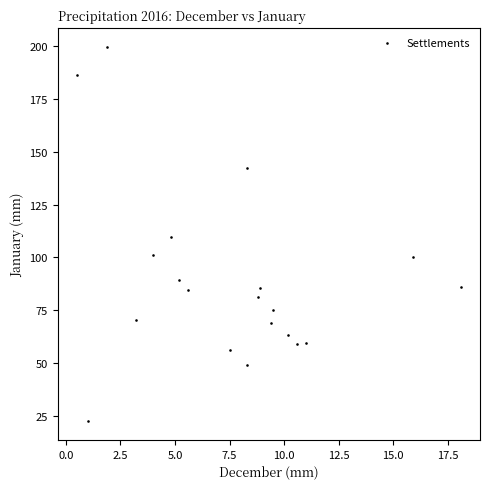

What is the range of Y values (max minus min)?

177.3